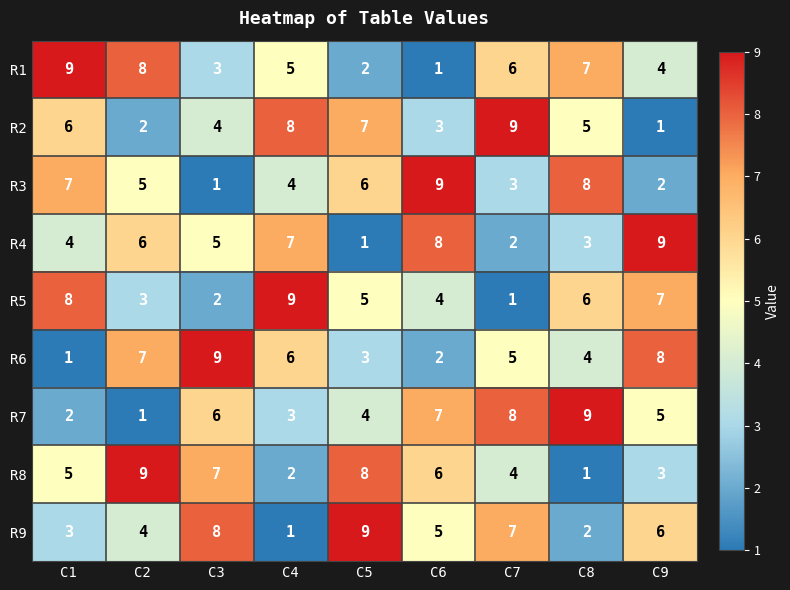

List the labels in order of R9 value, largest first.

C5, C3, C7, C9, C6, C2, C1, C8, C4